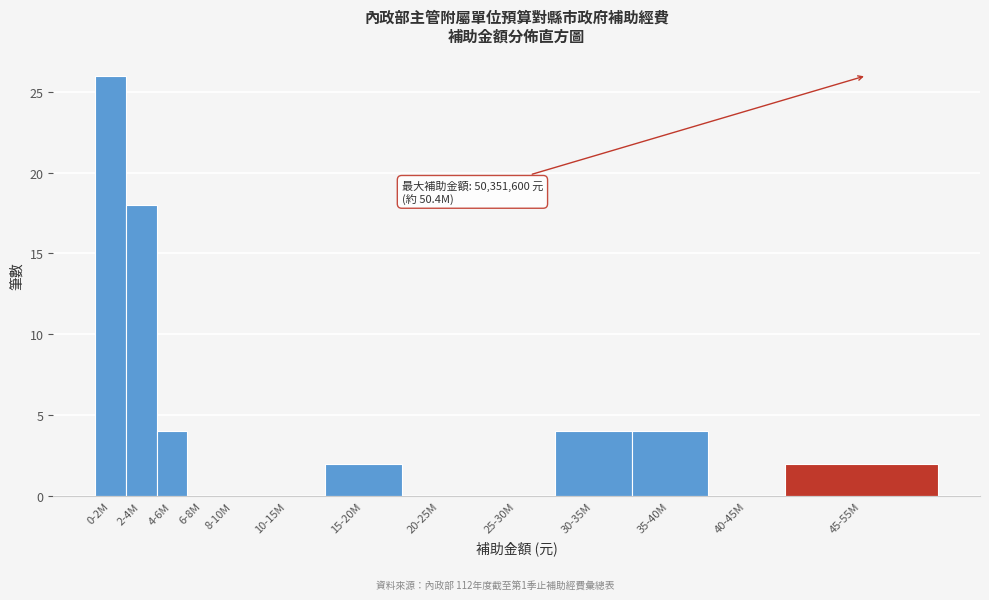

Reading left to right, list all the values displayed in this chart.

0-2M=26	2-4M=18	4-6M=4	6-8M=0	8-10M=0	10-15M=0	15-20M=2	20-25M=0	25-30M=0	30-35M=4	35-40M=4	40-45M=0	45-55M=2